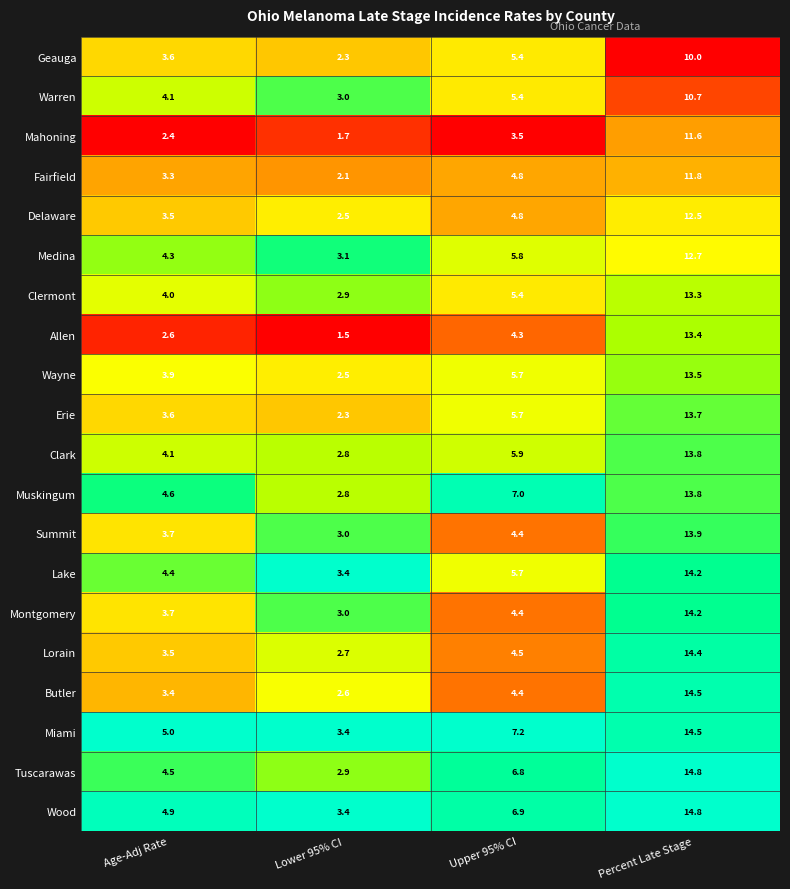

At how many categories does at least one series exceed 2?

4